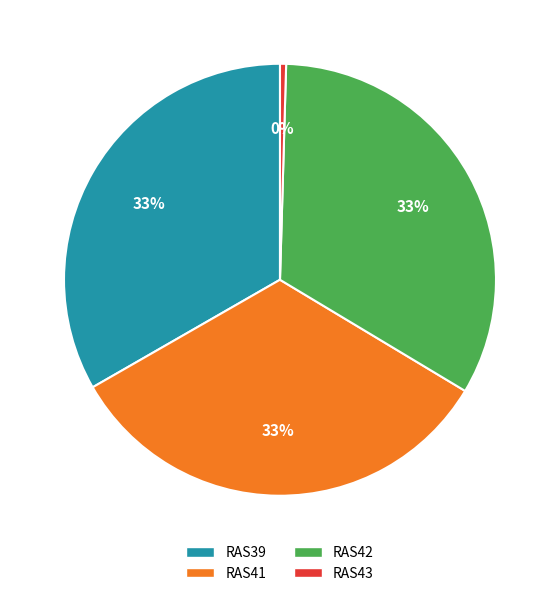

Do RAS42 and RAS41 together represent more than half of the pie?

Yes